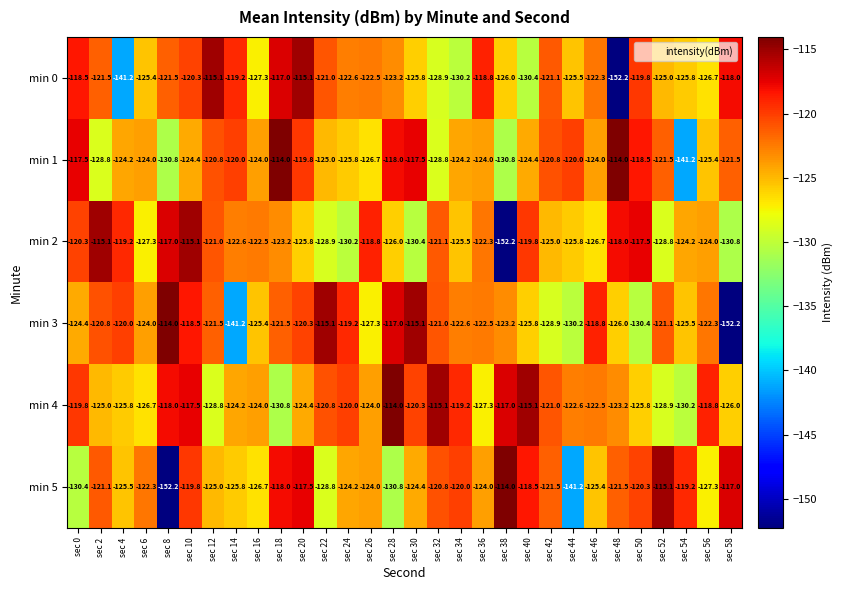

Is it true that min 2 equals -69.2 at sec 56?

False